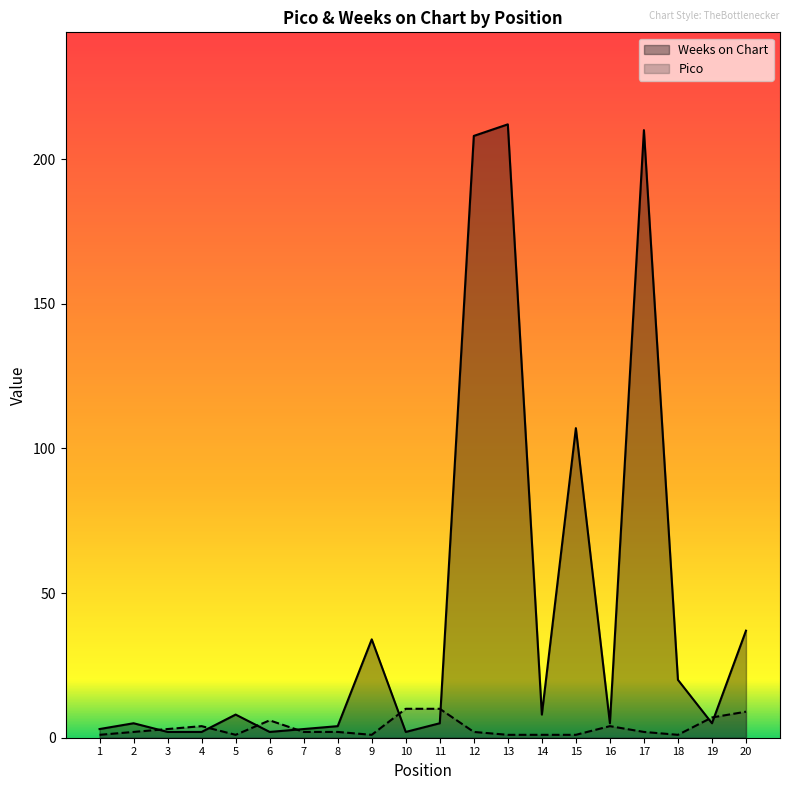

Which series has the largest total across all categories?

Weeks on Chart